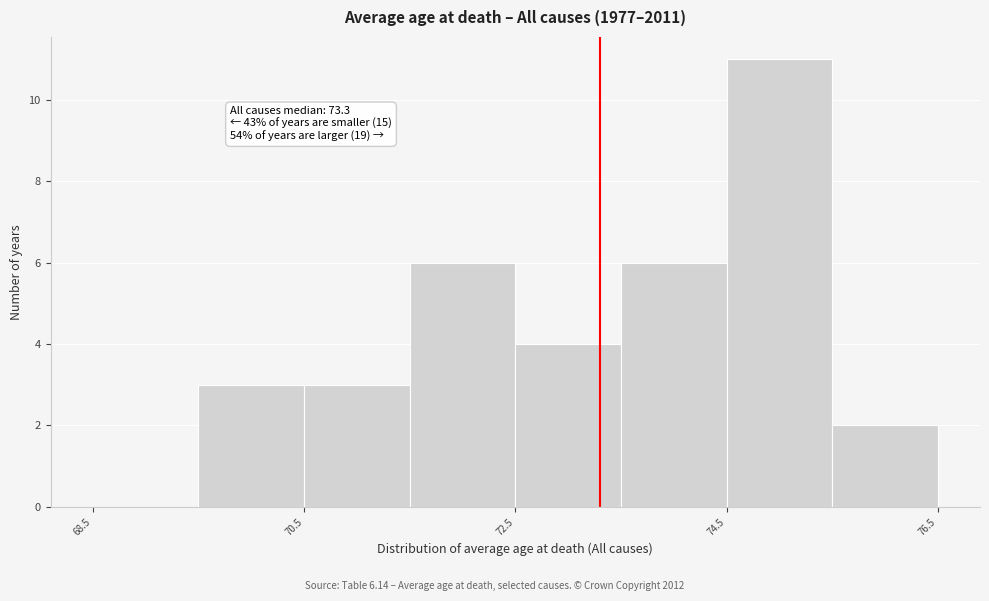

Which range on the x-axis has the tallest bar?

74.5 to 75.5